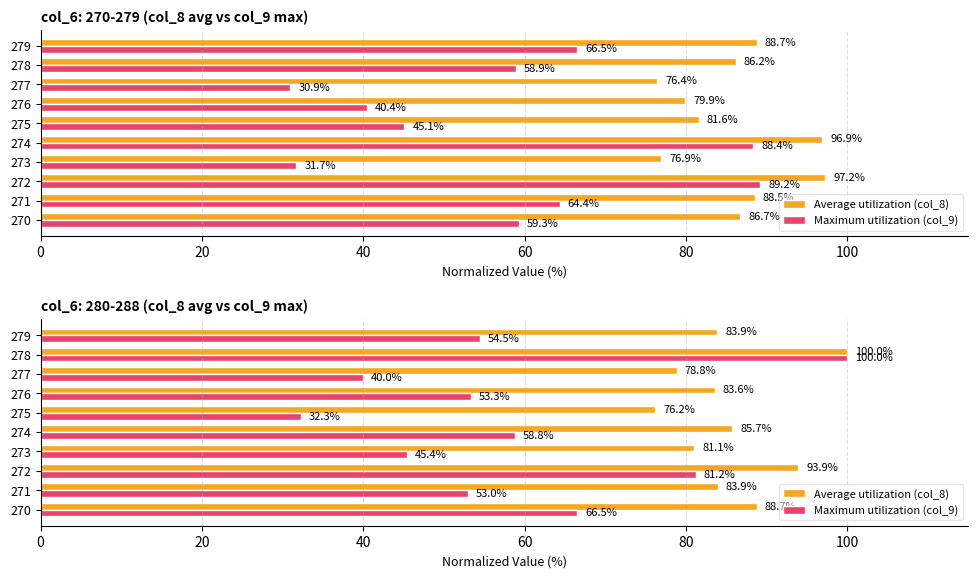

How many data points in Average utilization (col_8) are less than 83?

3